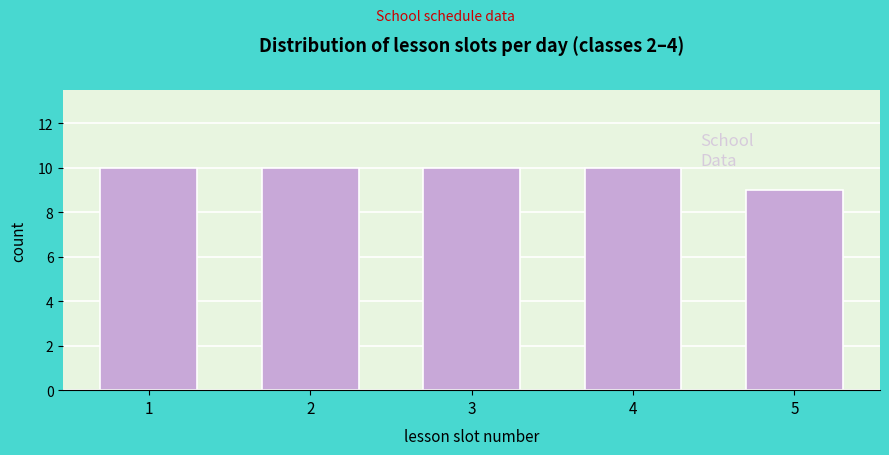

Reading left to right, transcribe all the data shown in this chart.

10	10	10	10	9